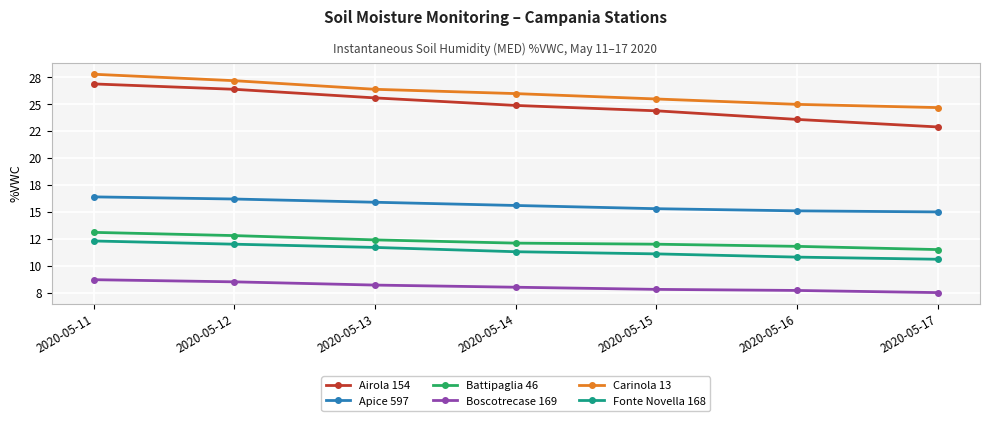

At which category does the chart reach its peak across all series?

2020-05-11